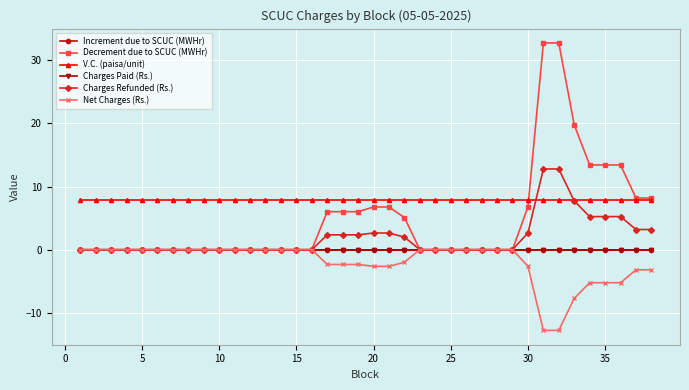

List the series in order of their peak value, lowest first.

Increment due to SCUC (MWHr), Charges Paid (Rs.), Net Charges (Rs.), V.C. (paisa/unit), Charges Refunded (Rs.), Decrement due to SCUC (MWHr)